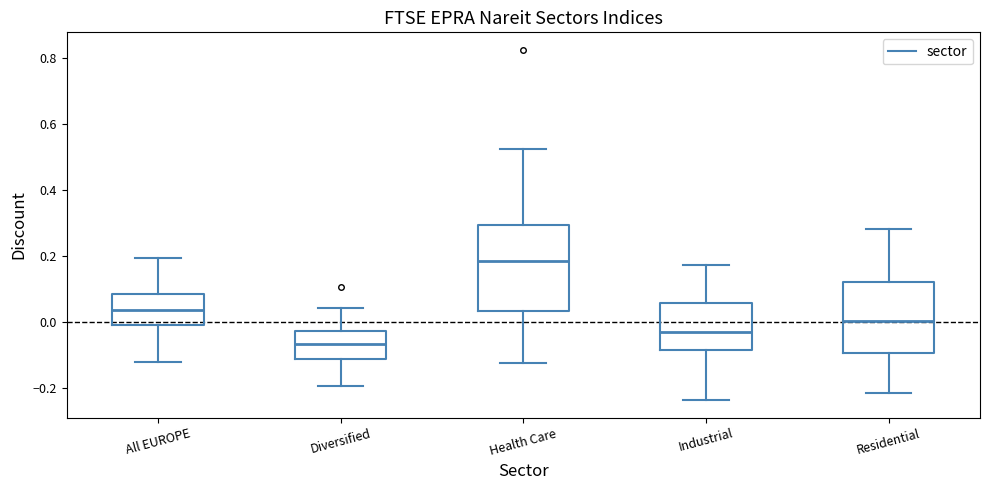

Reading left to right, read every box against the y-axis: the position of its median line, the range the box covers, and the ends of its whiskers. The values are not printed on the chart, so give them approximately, as read against the axis.

All EUROPE: median 0.04, box 0.00 to 0.08, whiskers -0.12 to 0.20
Diversified: median -0.06, box -0.12 to -0.02, whiskers -0.20 to 0.04
Health Care: median 0.18, box 0.04 to 0.30, whiskers -0.12 to 0.52
Industrial: median -0.04, box -0.08 to 0.06, whiskers -0.24 to 0.18
Residential: median 0.00, box -0.10 to 0.12, whiskers -0.22 to 0.28